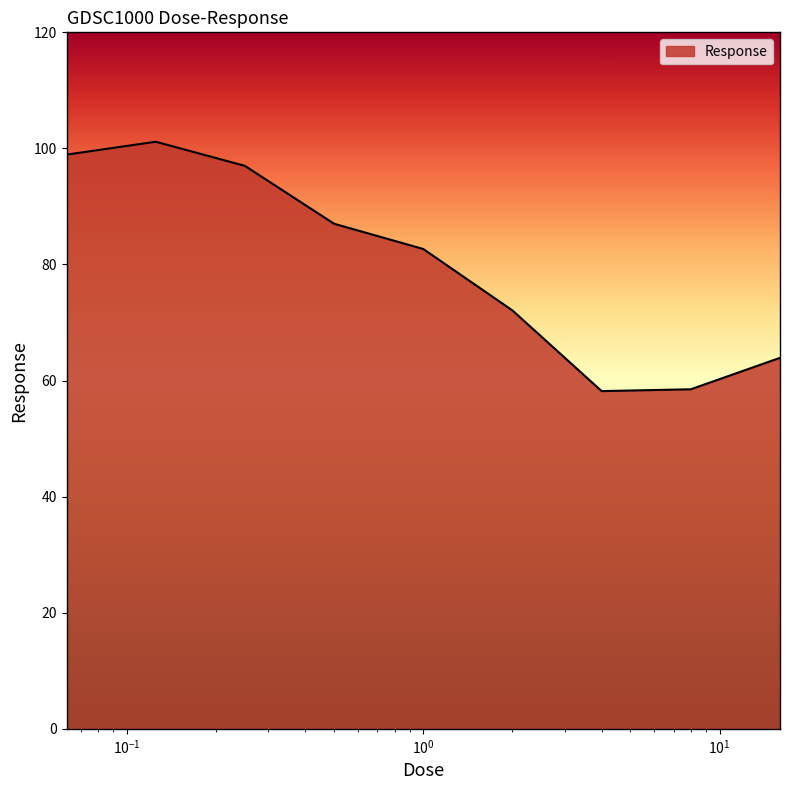

True or false: the data has more than 1 interior local peaks.

False